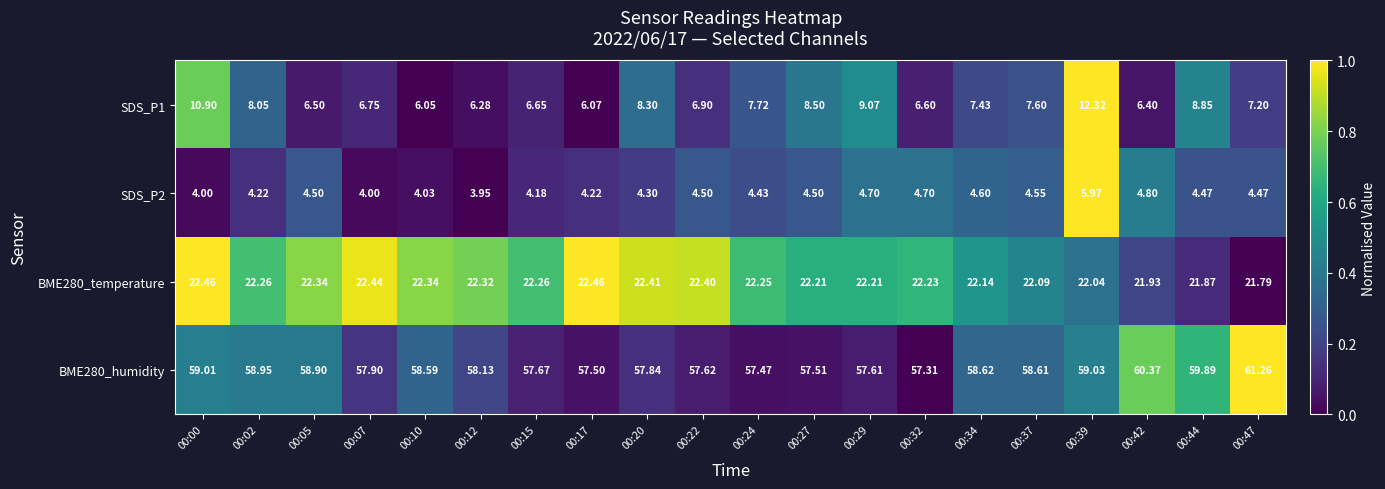

What is the difference between the highest and lowest values at 00:12?

54.2